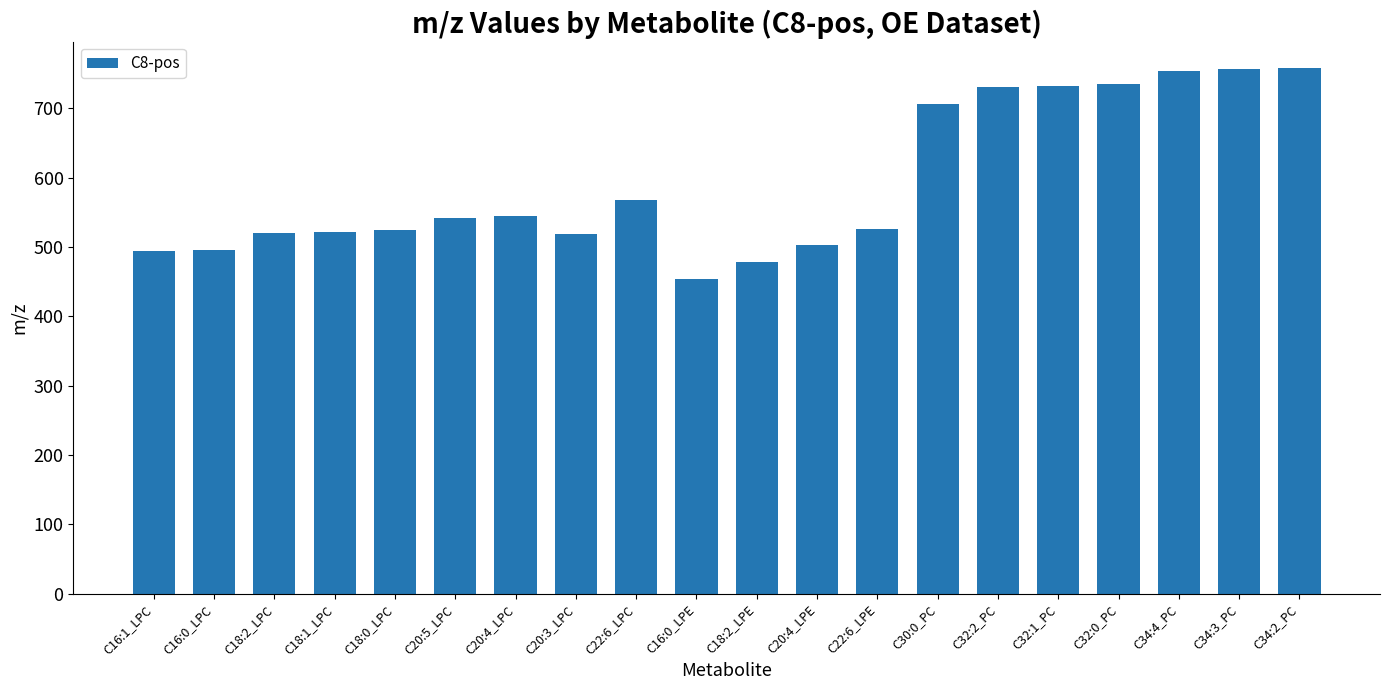

At which label does the data first exceed 542?

C20:5_LPC